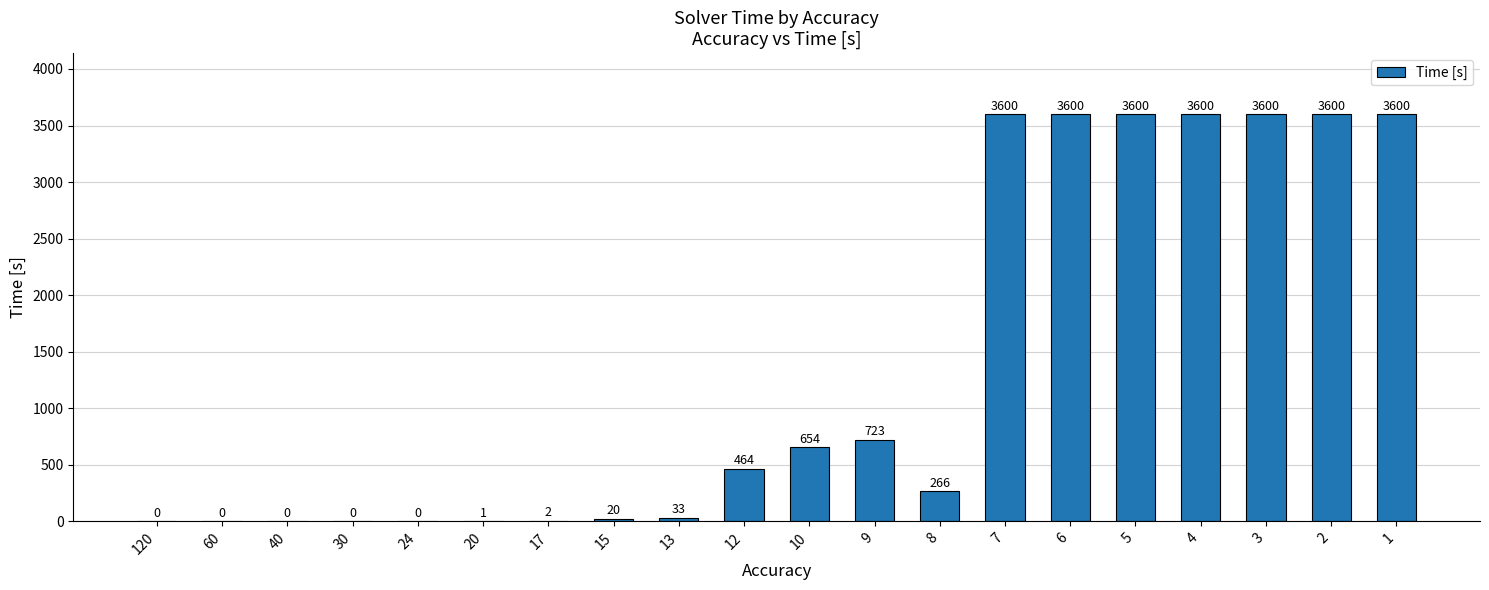

What is the sum of the values at 7 and 3?

7200